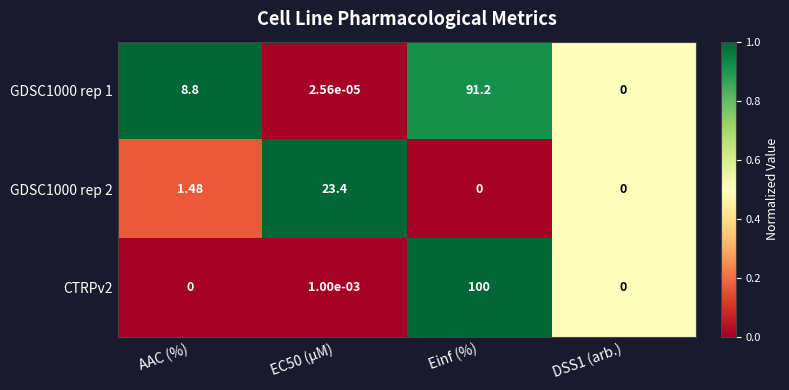

Which label corresponds to the largest value in the chart?

Einf (%)